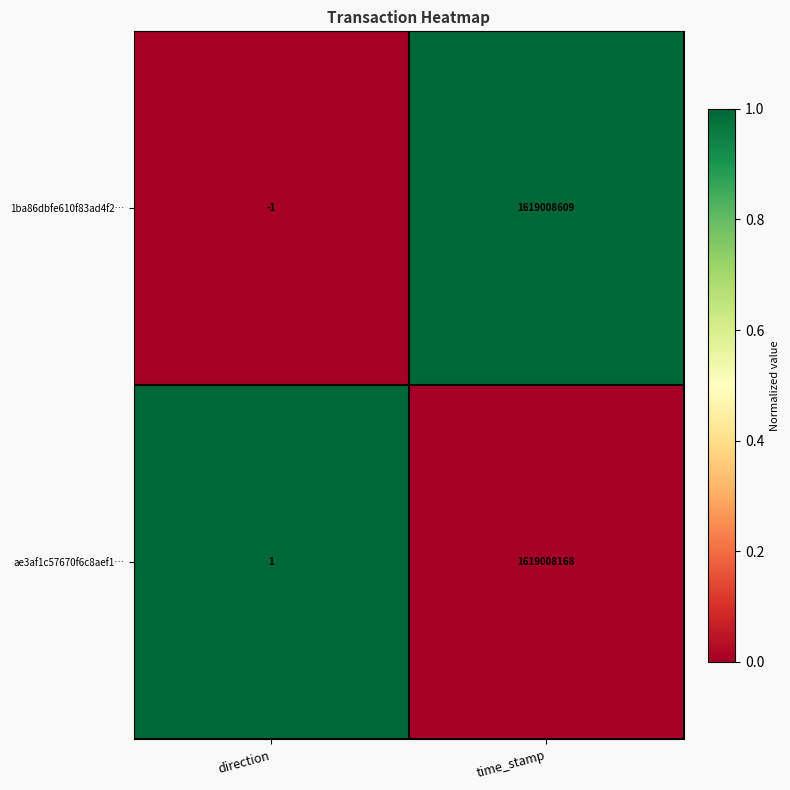

Is the value of 1ba86dbfe610f83ad4f2… at time_stamp greater than the value of ae3af1c57670f6c8aef1… at time_stamp?

Yes